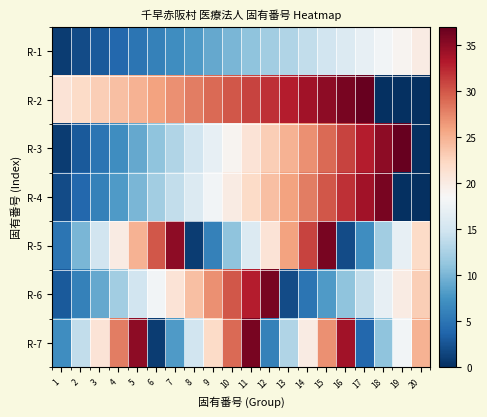

Which has a higher value, 19 or 10?

19